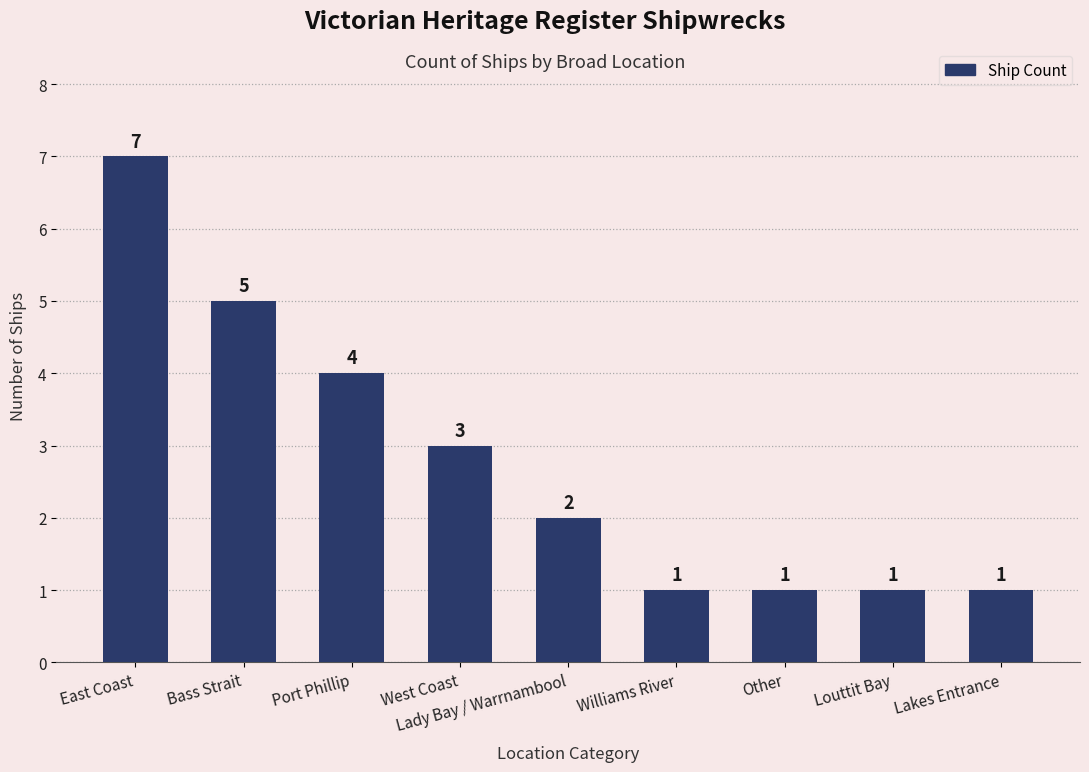

How many data points are less than 2?

4